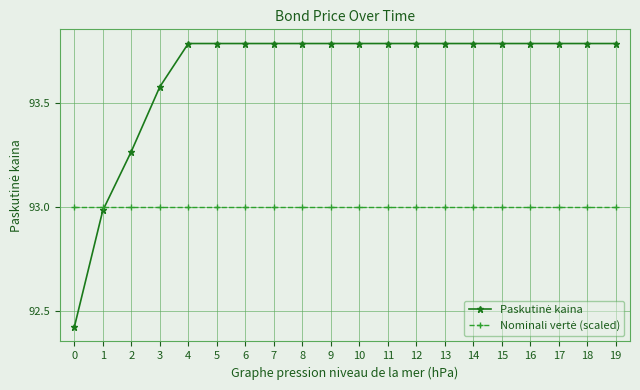

What is the greatest value displayed?

93.8